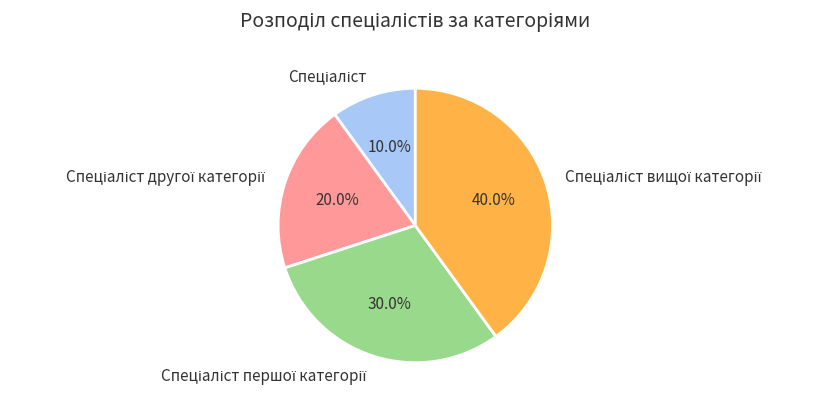

Is there any slice that represents more than half of the pie?

No